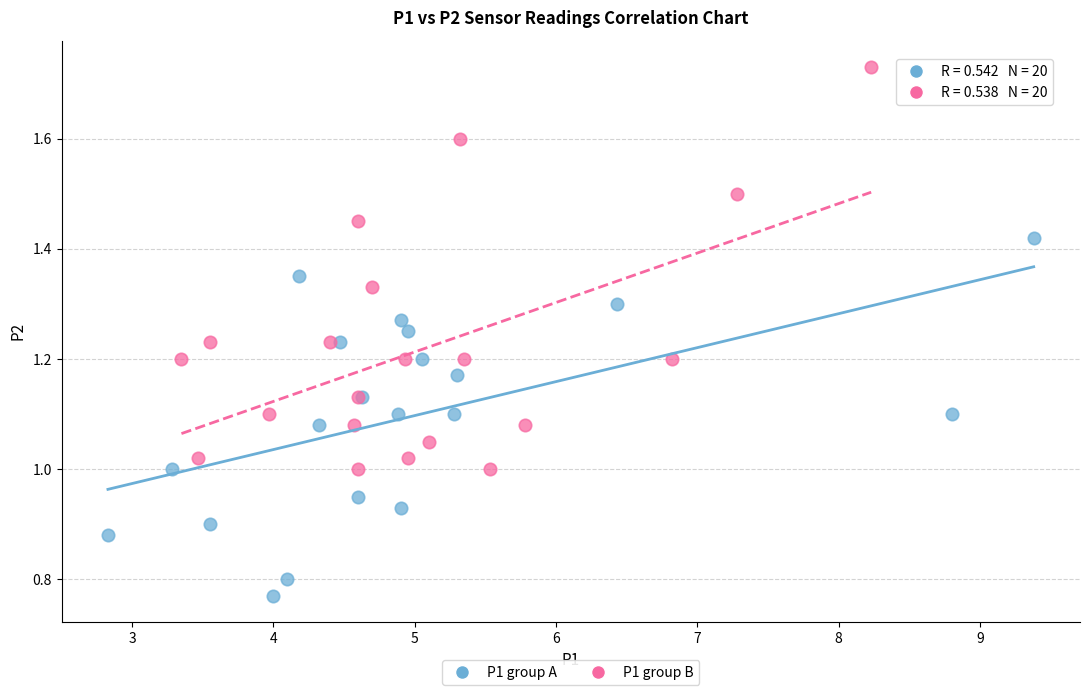

What are all the series names shown in the legend?

P1 group A, P1 group B